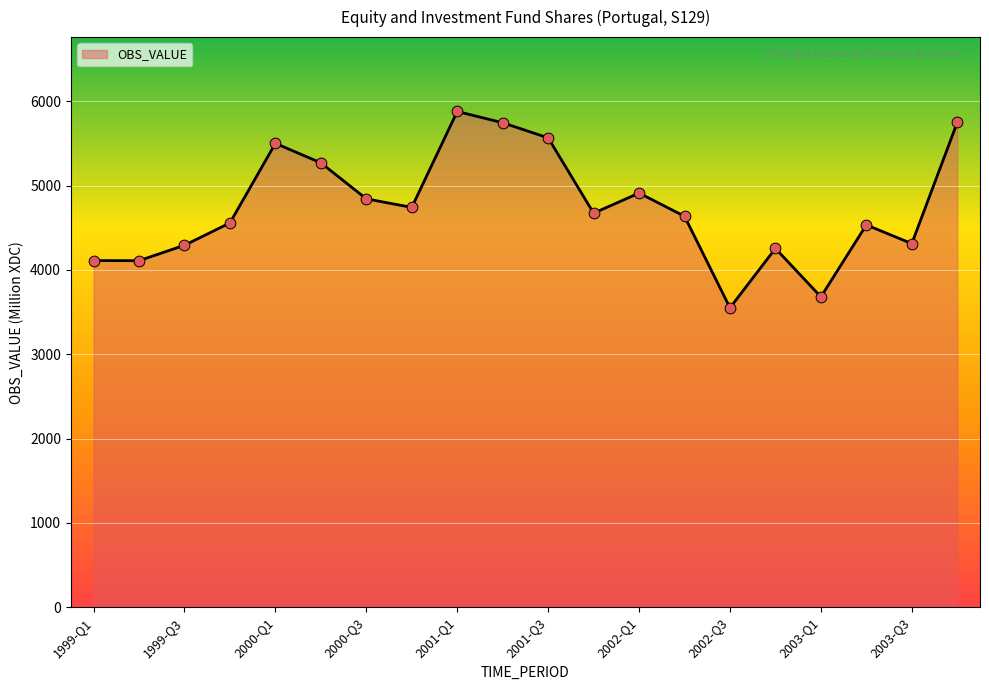

What is the difference between the maximum and minimum values?

2329.6